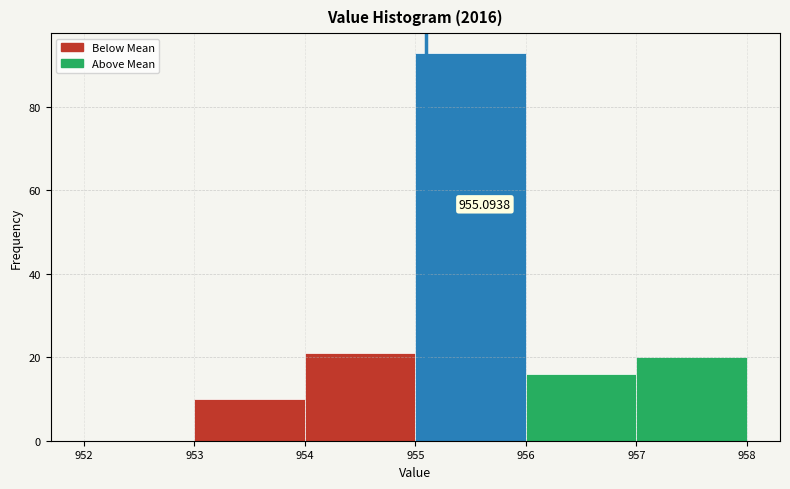

Over which range of the x-axis is the bar tallest?

955 to 956